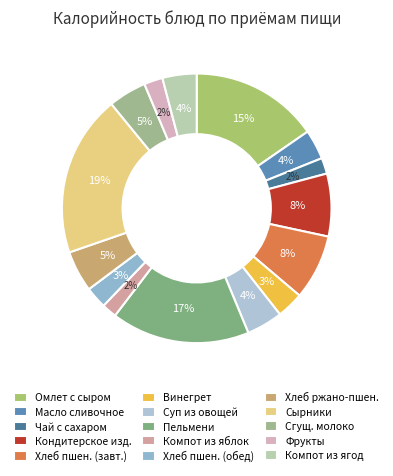

Count the number of slices in the pie.

15